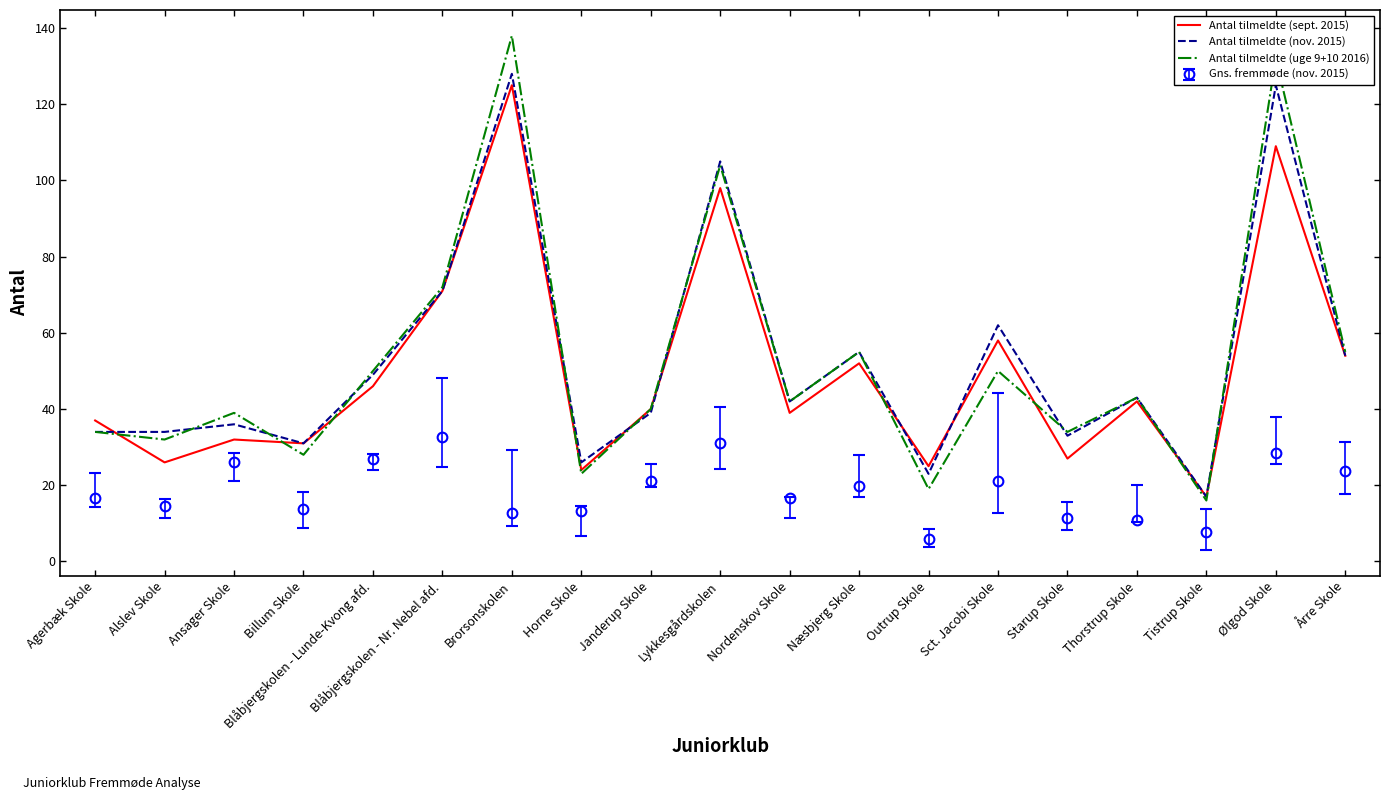

At which category does Antal tilmeldte (uge 9+10 2016) reach its first local peak?

Ansager Skole